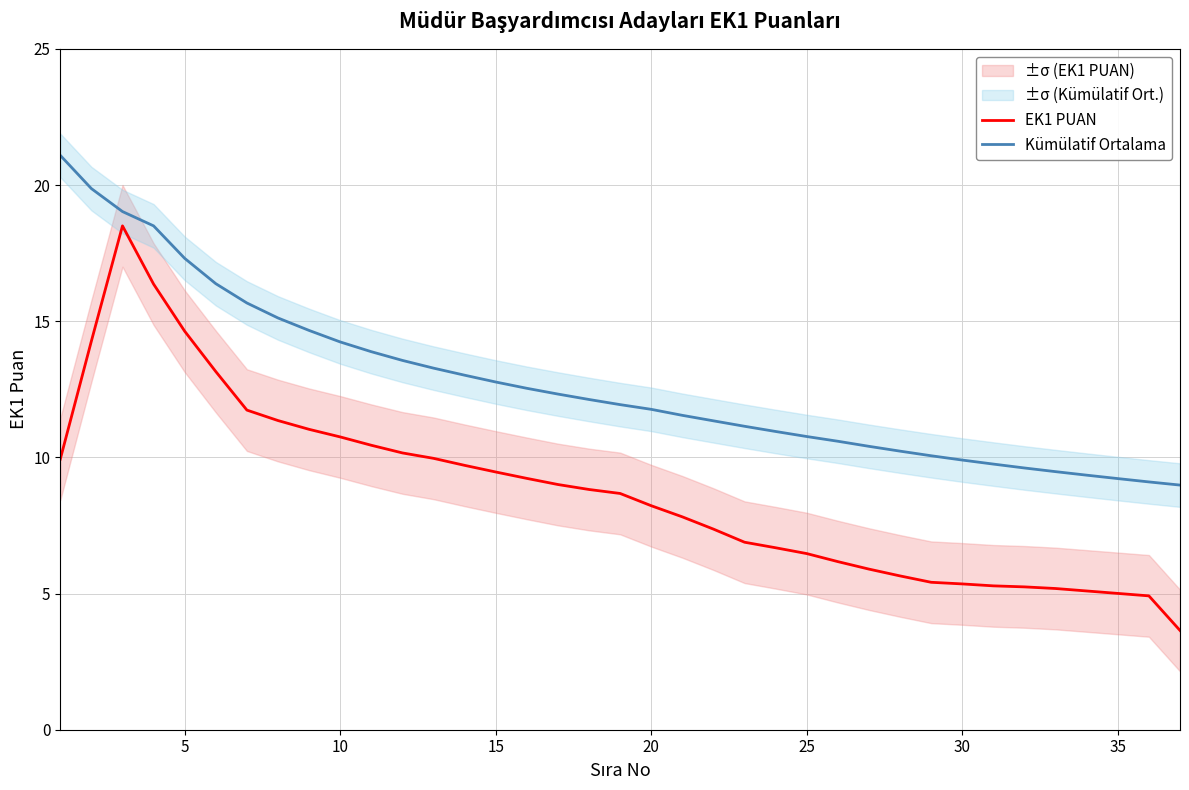

True or false: EK1 PUAN and Kümülatif Ortalama intersect in this chart.

False